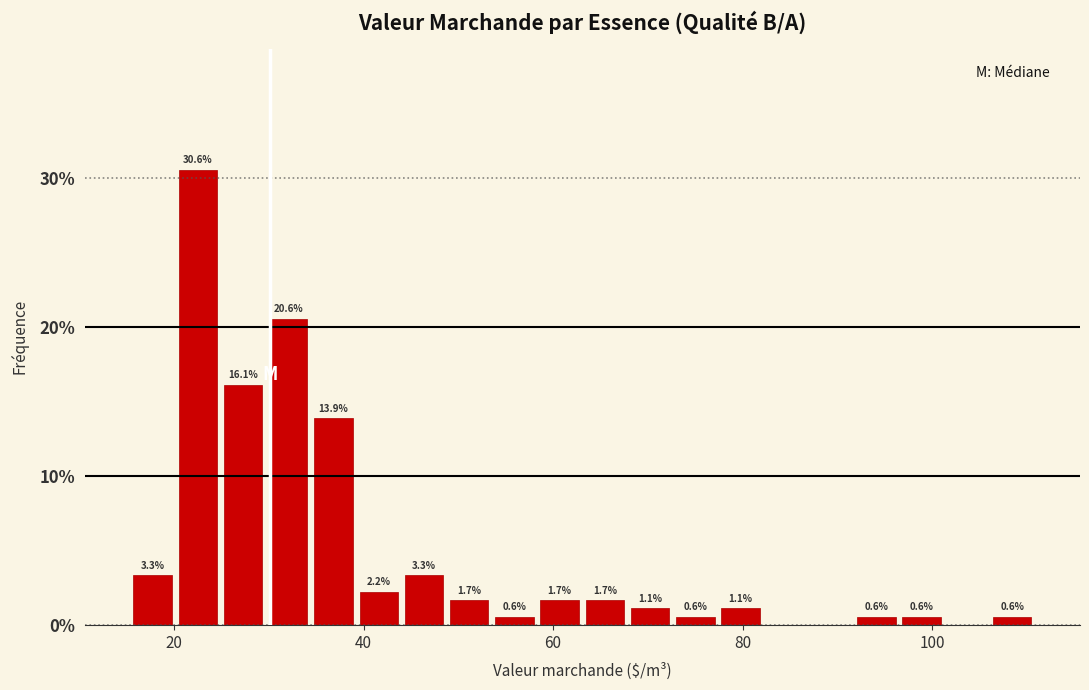

Read against the x-axis, roughly where is the centre of the tallest bar?

22